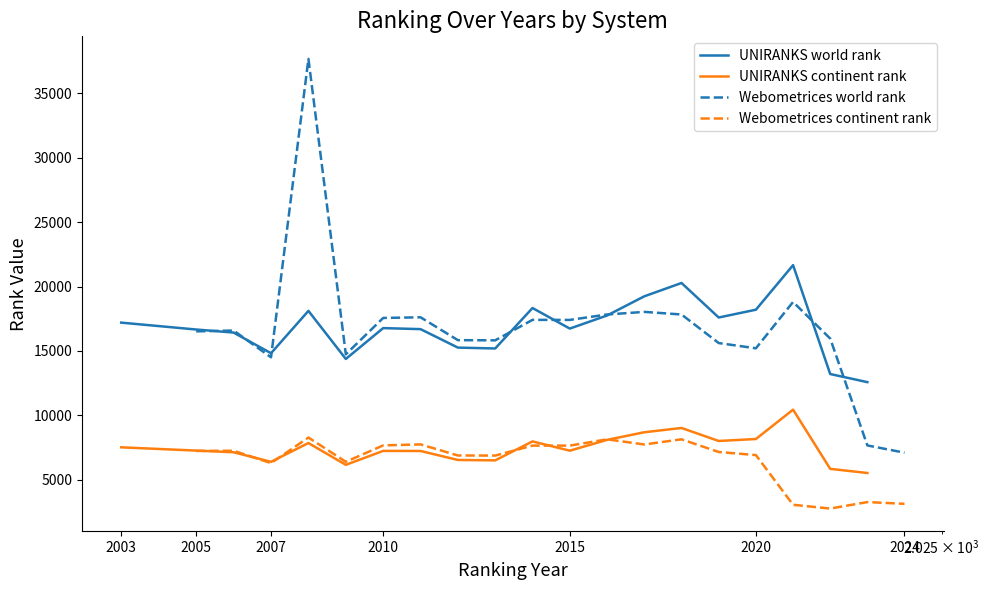

What is the average value of the UNIRANKS world rank series?

16856